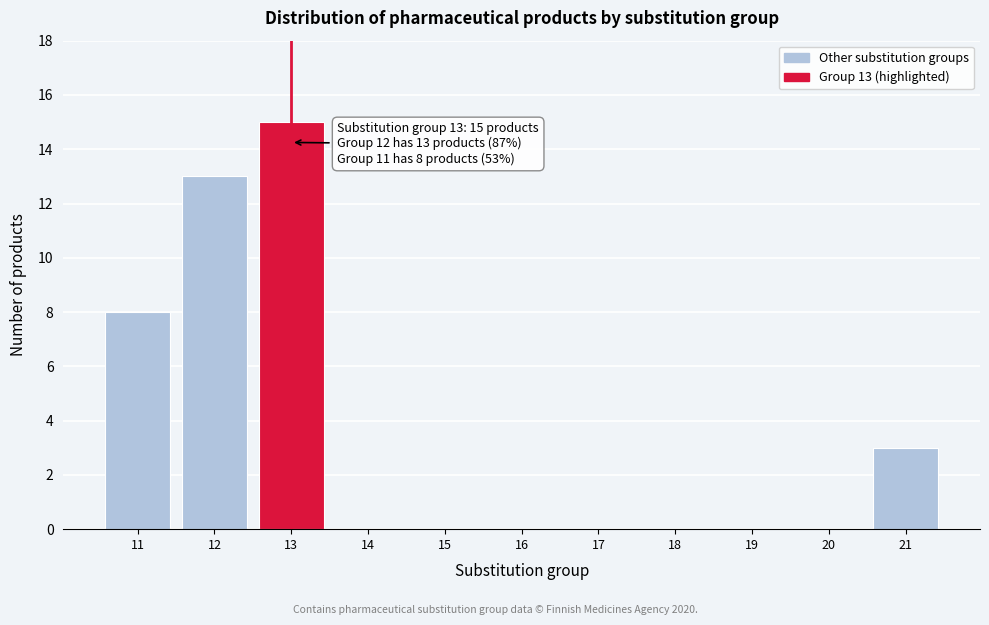

Reading left to right, list all the values displayed in this chart.

11=8	12=13	13=15	14=0	15=0	16=0	17=0	18=0	19=0	20=0	21=3